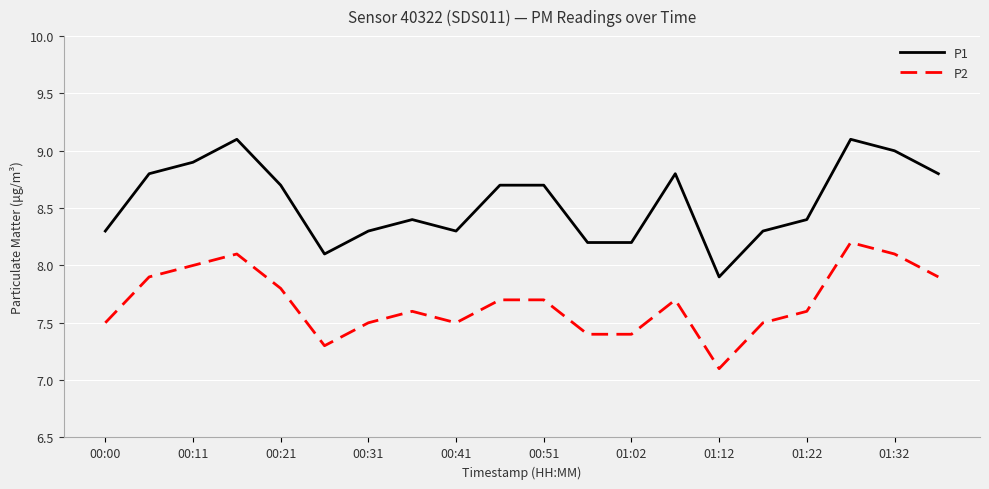

True or false: P1 and P2 cross at least once.

False